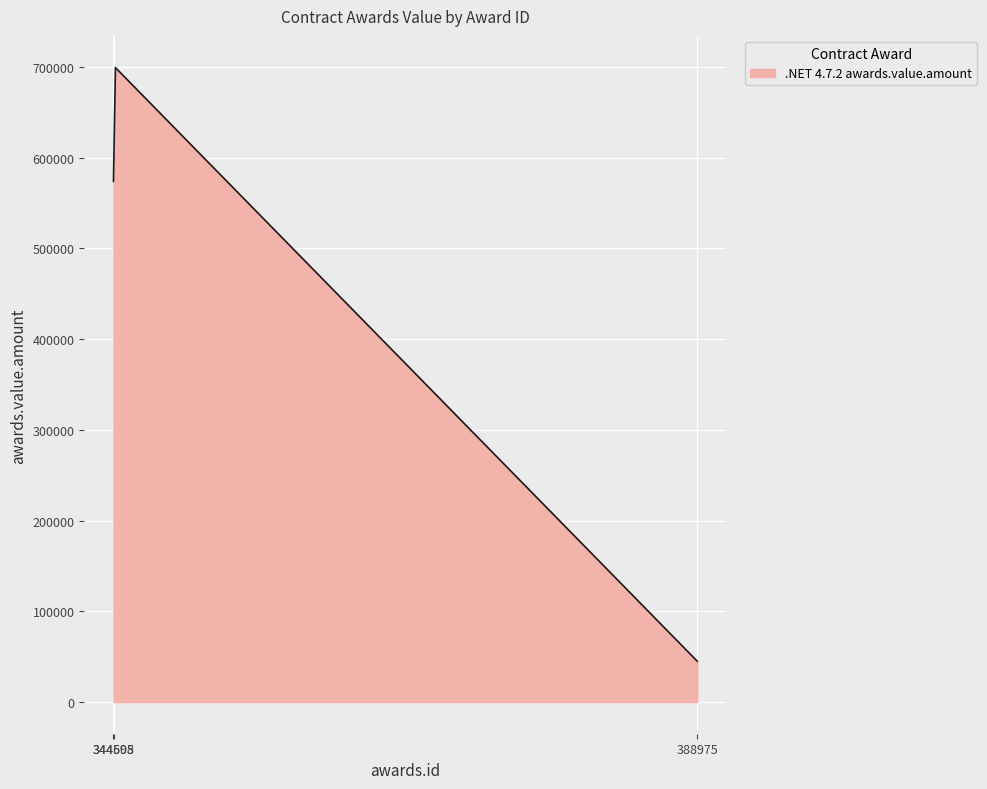

How many lines are shown in the chart?

1